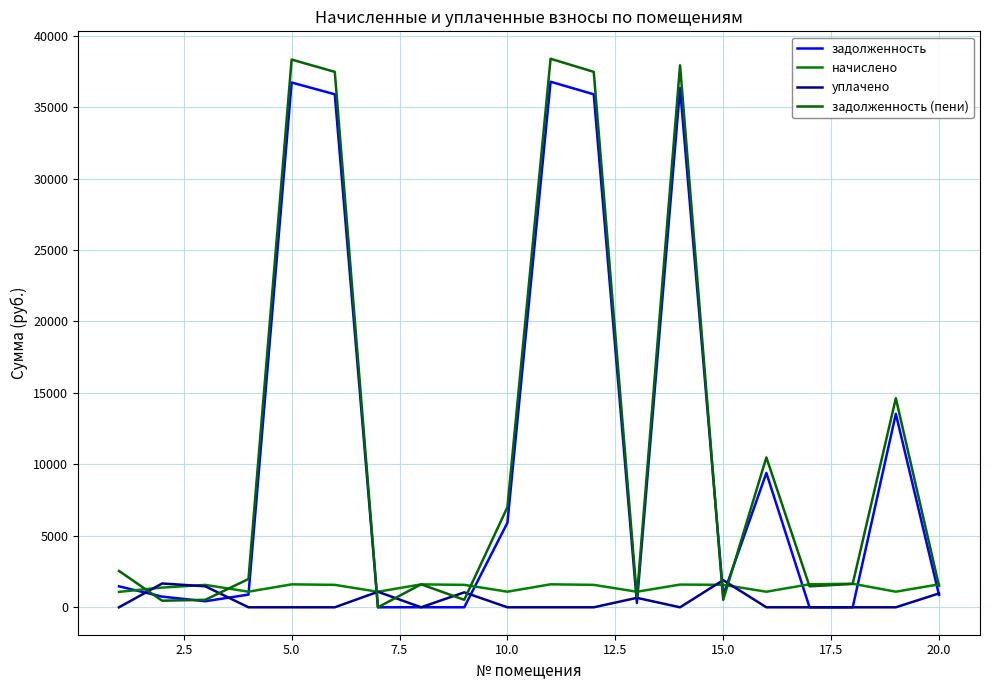

Does the chart have visible grid lines?

Yes